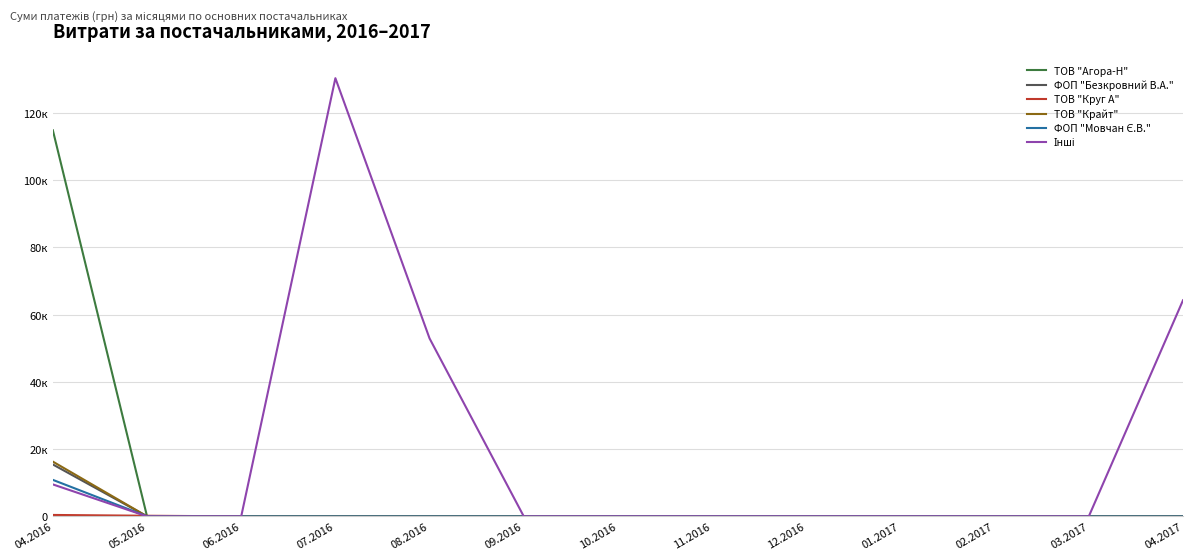

True or false: ТОВ "Круг А" has more than 1 points higher than both neighbors.

False